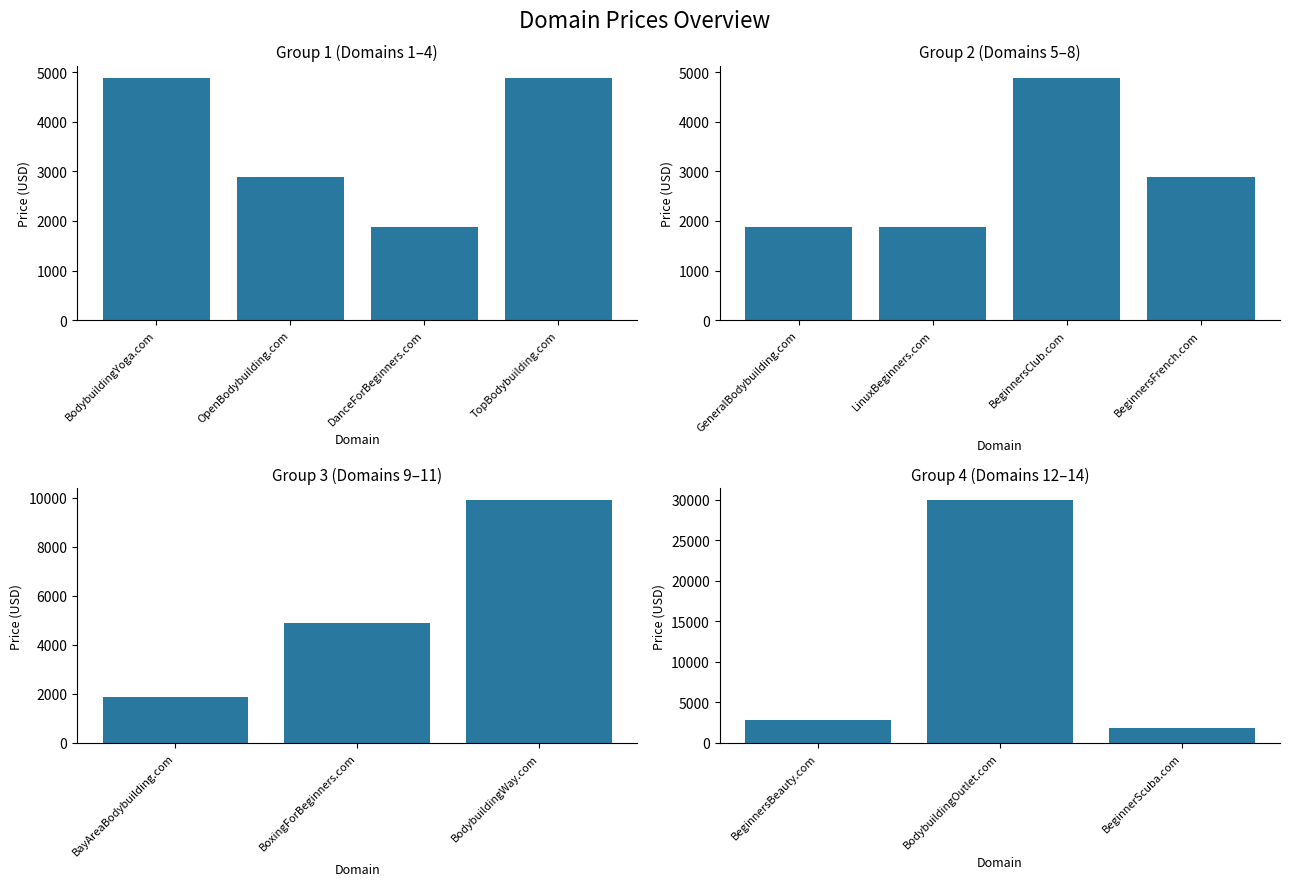

Is it true that the value at BodybuildingOutlet.com is 39900?

False